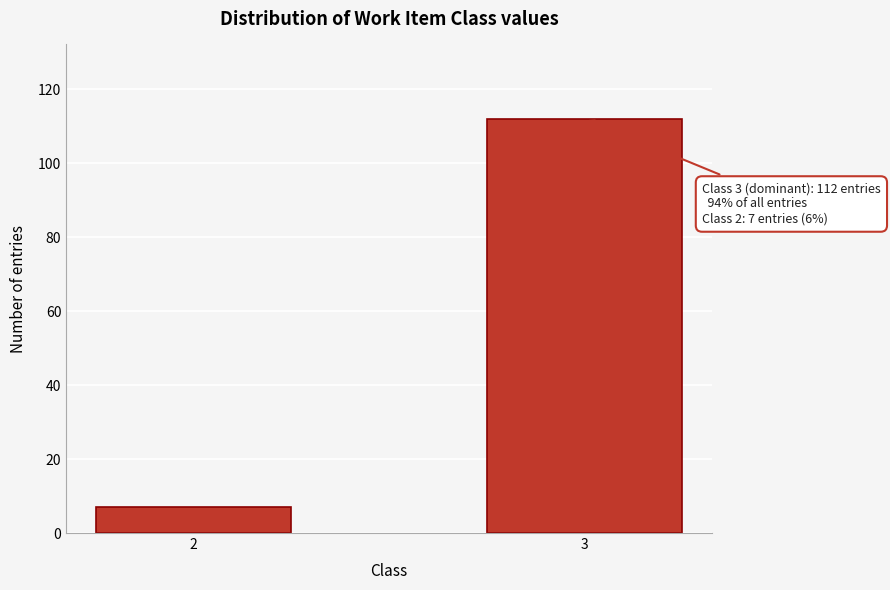

Reading left to right, extract all data points from this chart.

2=7	3=112